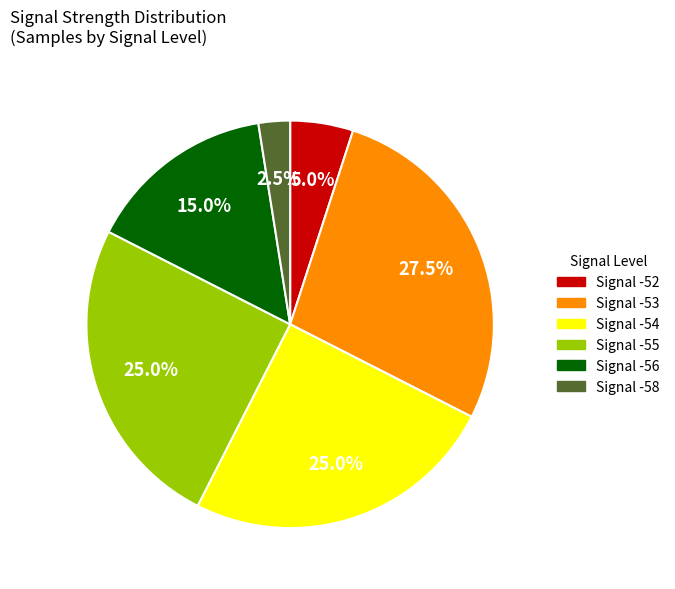

Does any single category account for the majority?

No